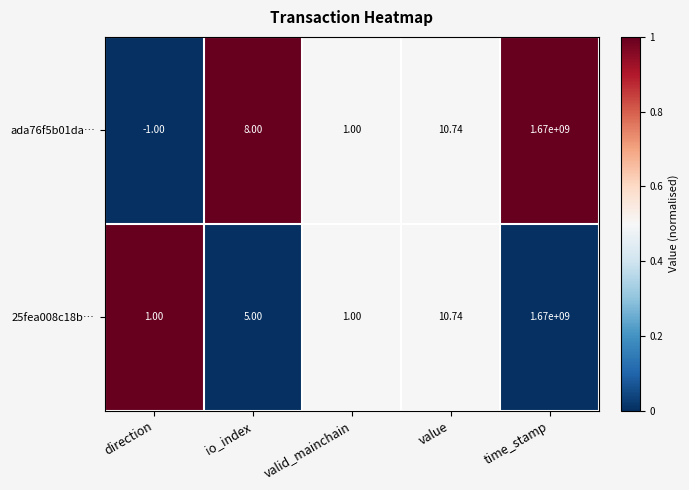

How many data points does each series have?

5